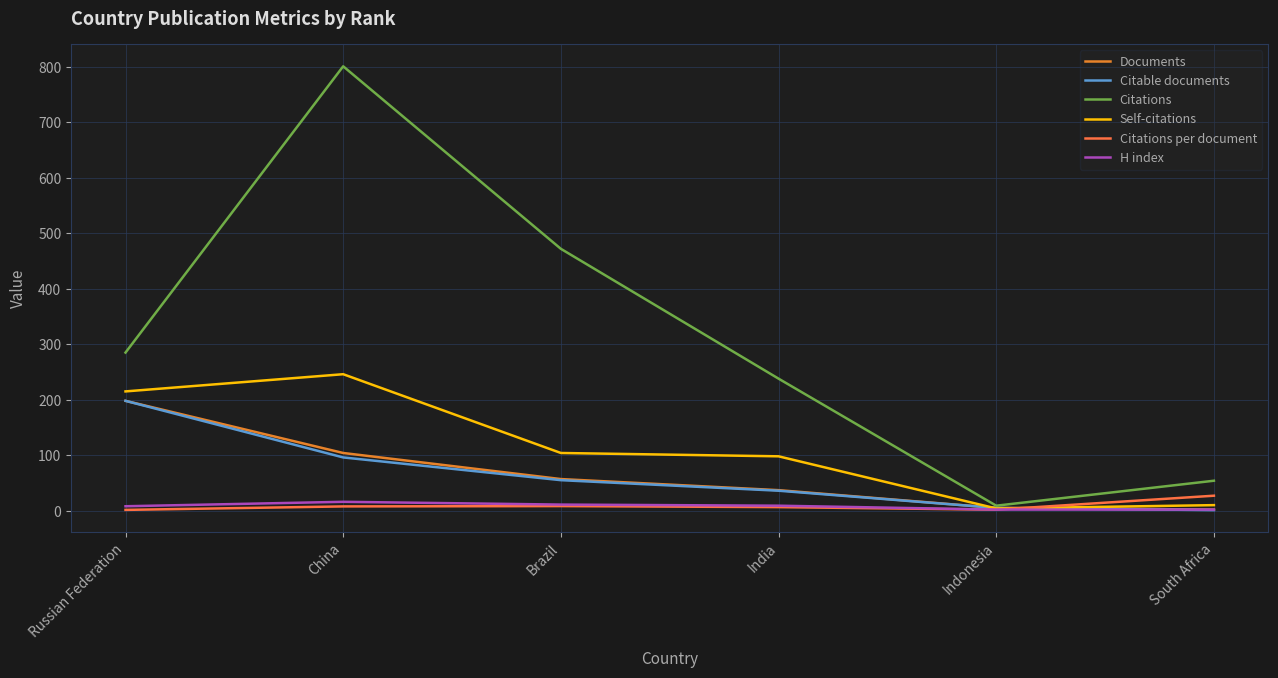

Where is the first local maximum for Self-citations?

China